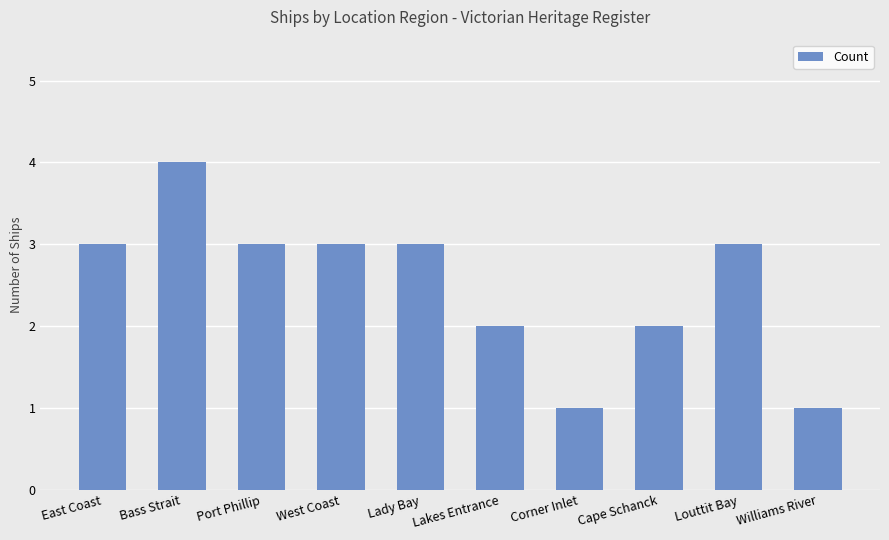

At which category does the chart reach its peak across all series?

Bass Strait